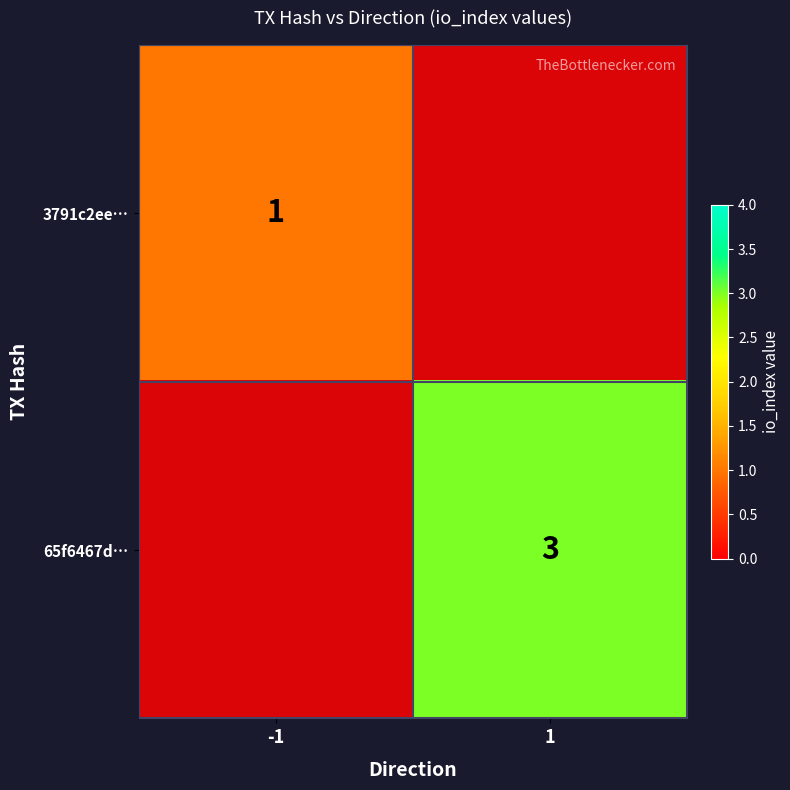

The 65f6467d… series shows 3 at 1. True or false?

True